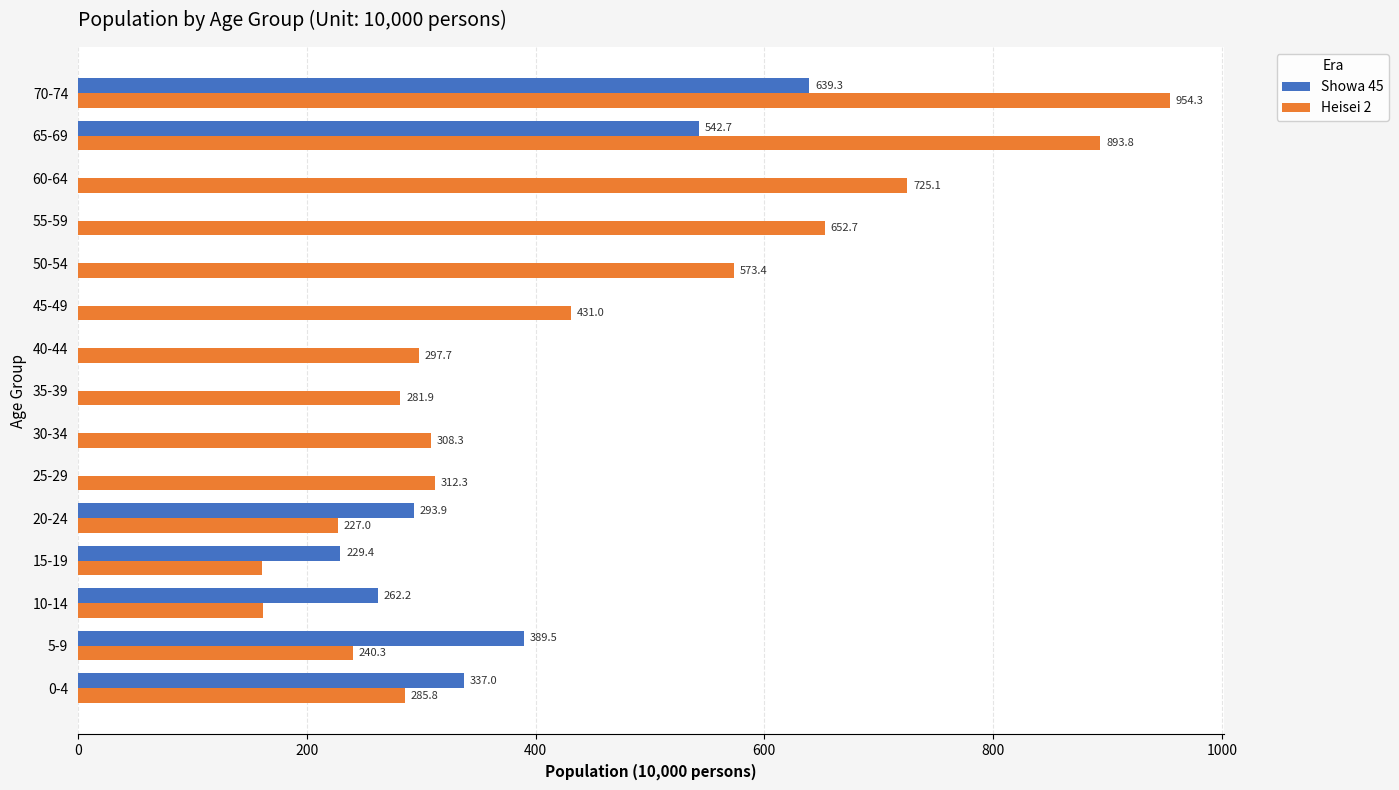

How many data points in Heisei 2 are above 308?

8